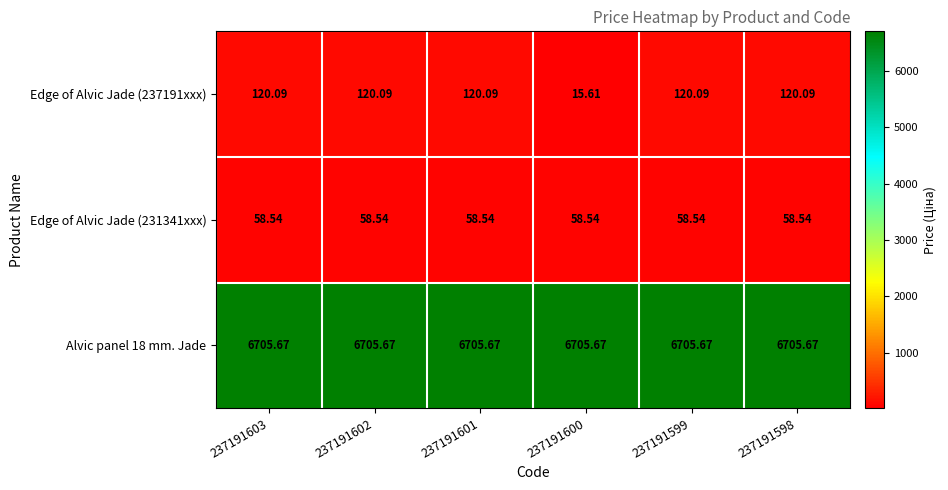

What is the difference between the highest and lowest values at 237191598?

6647.1